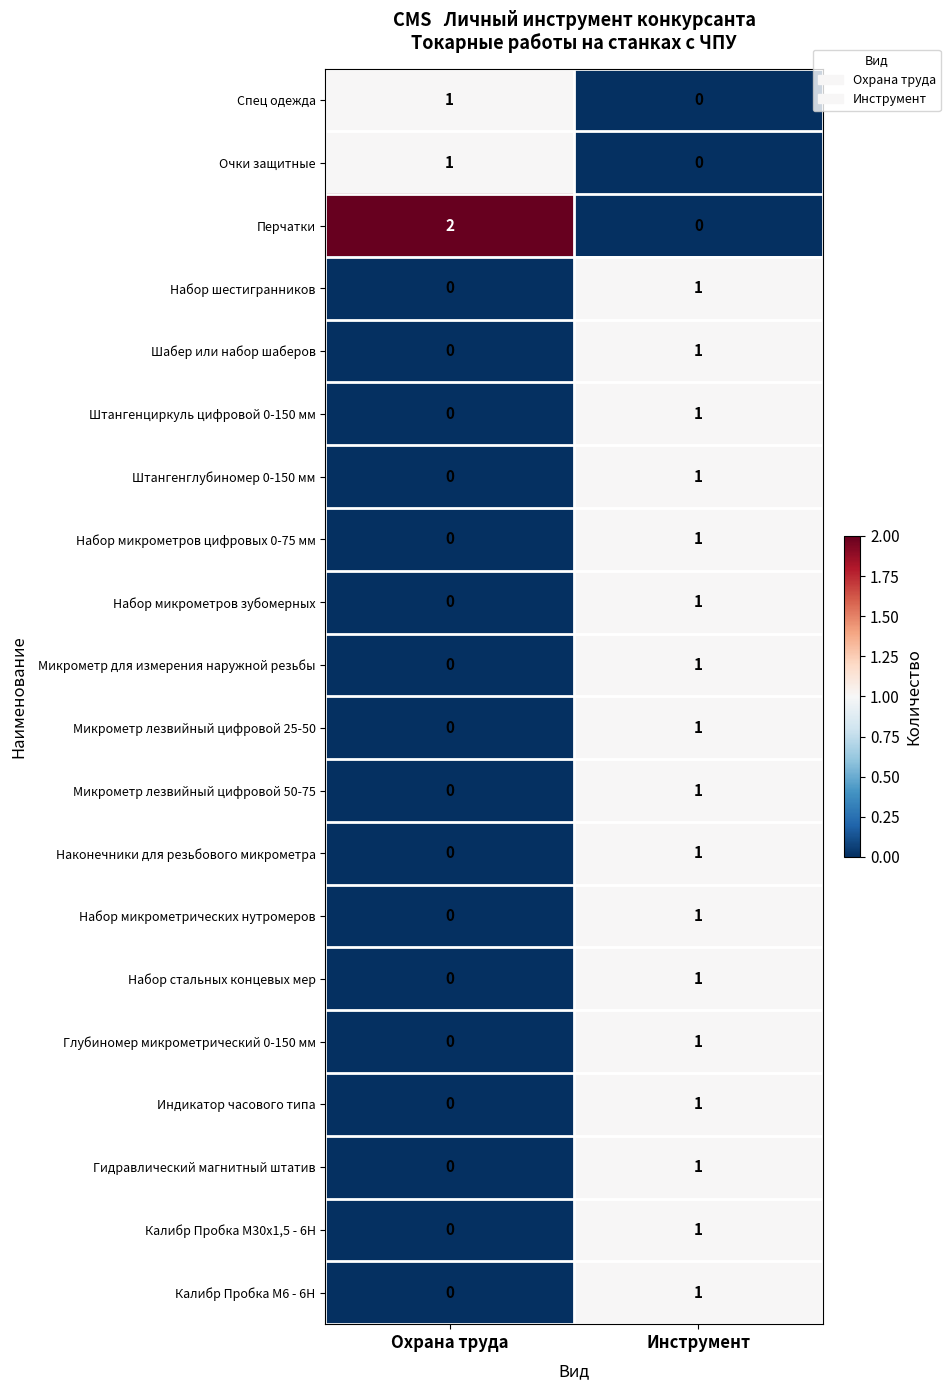

List the labels in order of Перчатки value, smallest first.

Инструмент, Охрана труда